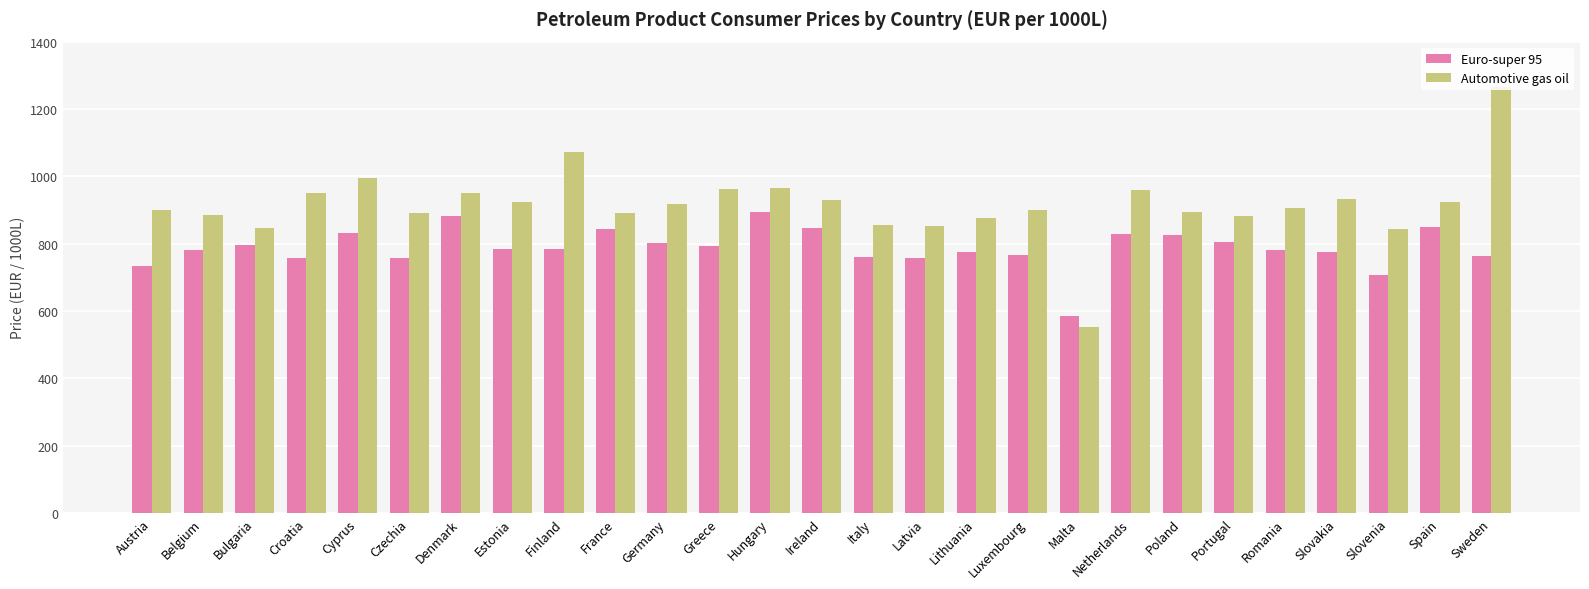

What is the approximate value of Automotive gas oil at Spain?

924.4